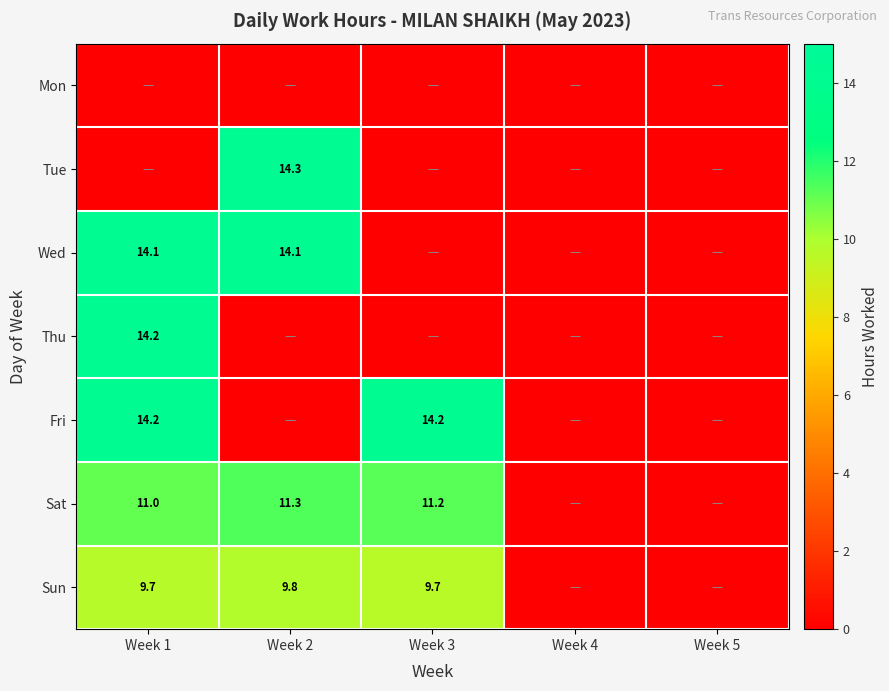

The value of Sat at Week 3 is 11.2. True or false?

True